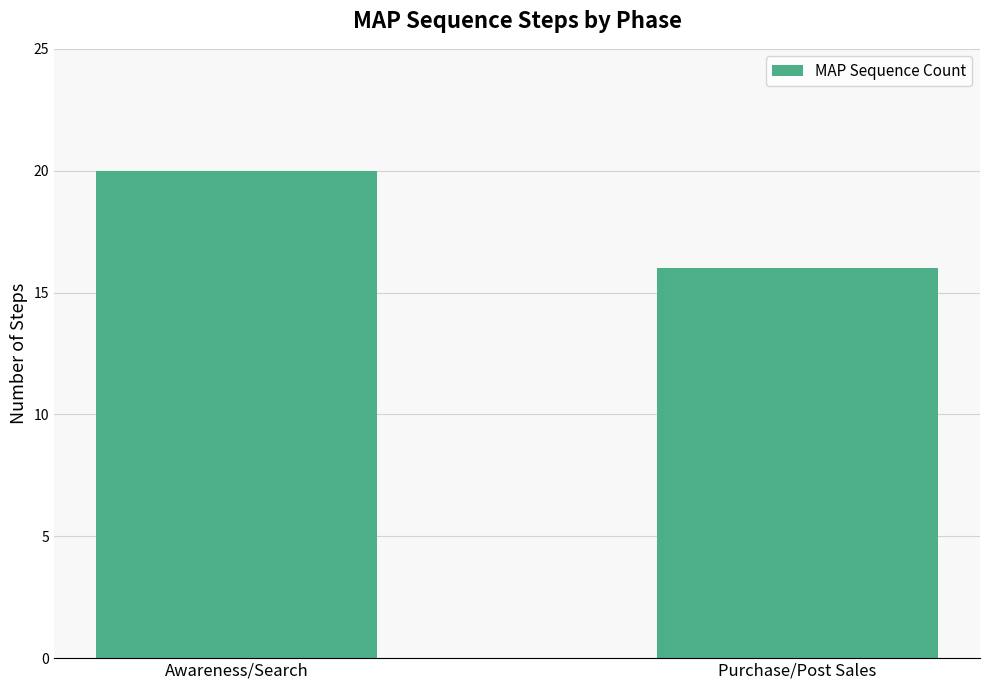

Reading left to right, extract all data points from this chart.

20	16